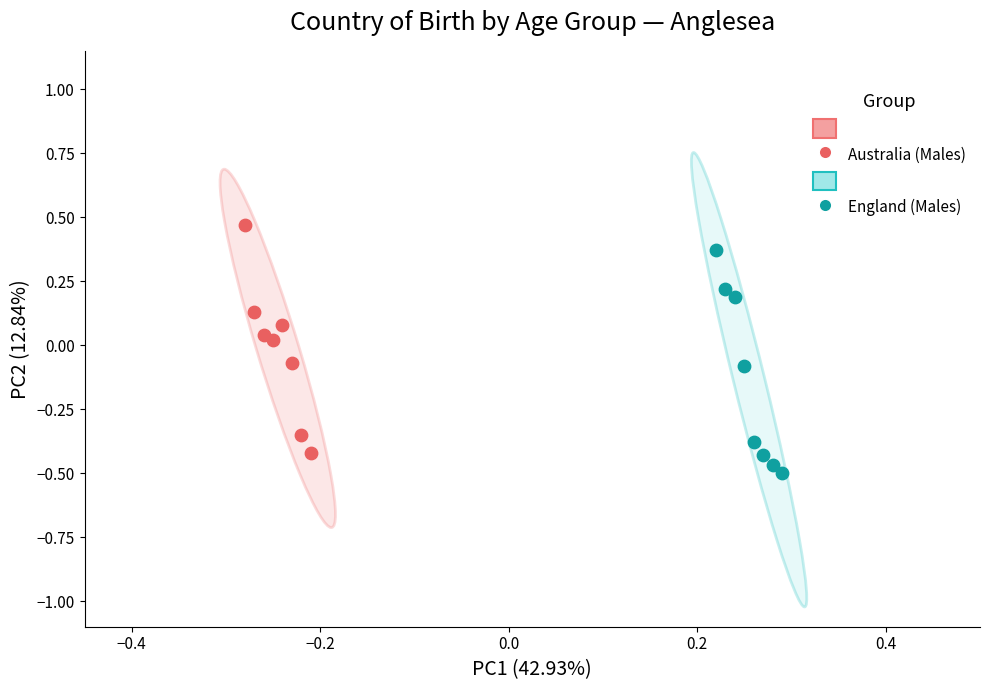

Which series reaches the maximum Y coordinate?

Australia (Males)